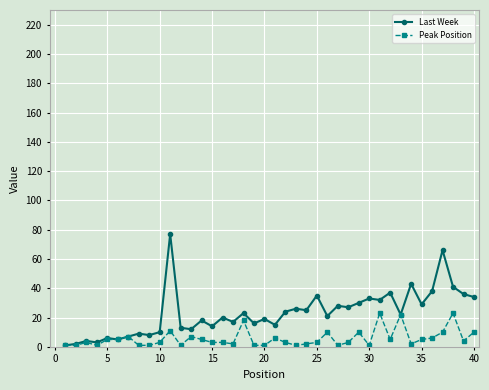

How many lines are shown in the chart?

2